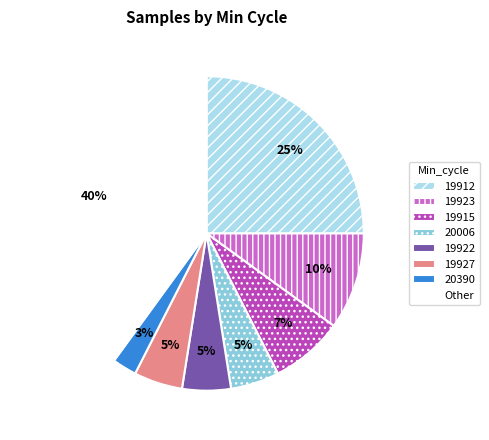

Approximately how many times larger is the value at 19927 compared to 20006?

1.0